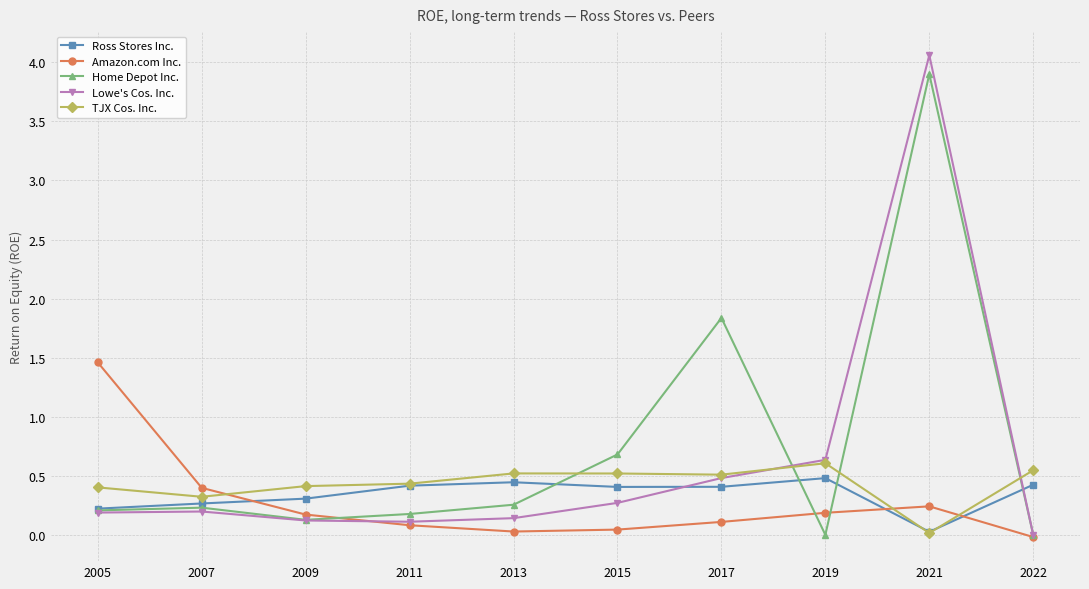

What is the spread (max minus min) of values at 2022?

0.6